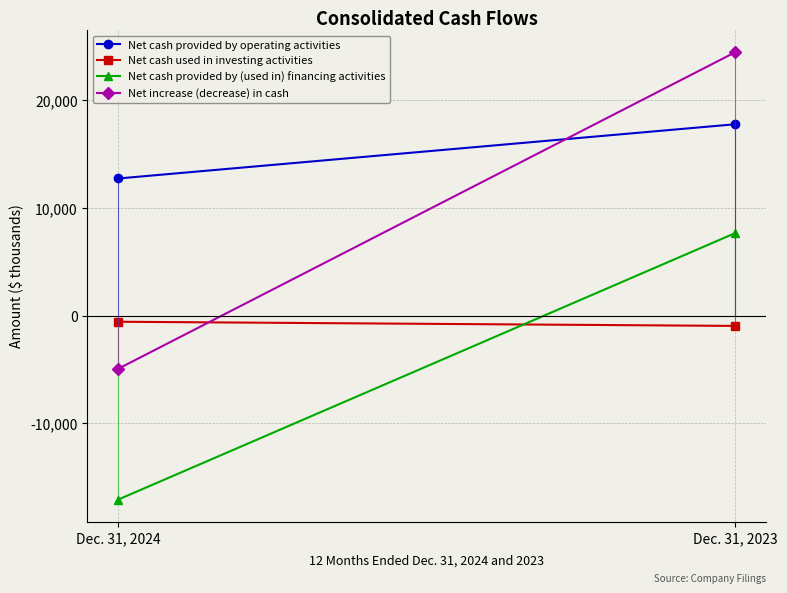

The value of Net cash provided by operating activities at Dec. 31, 2024 is 12721. True or false?

True